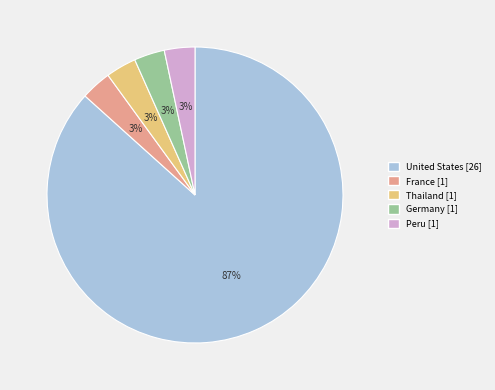

What is the largest slice in the pie chart?

United States